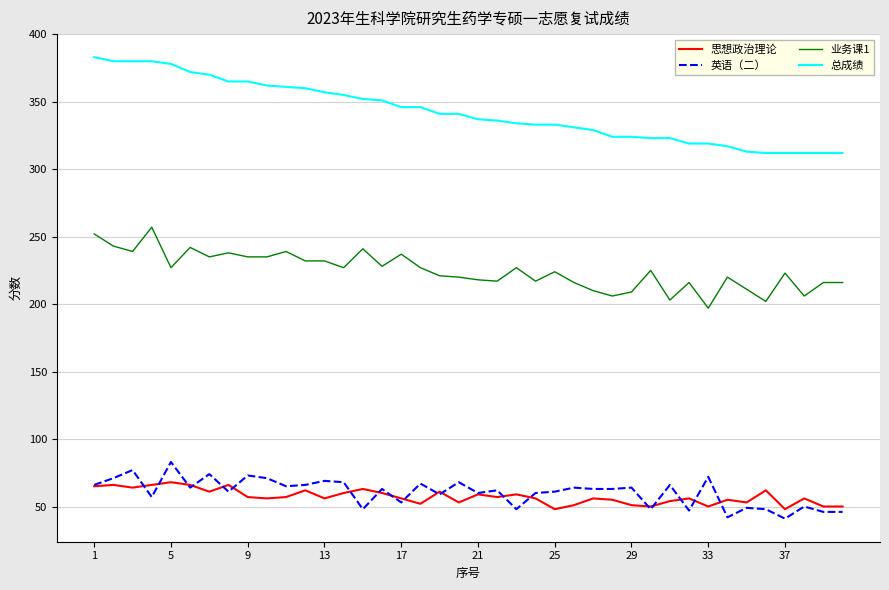

Which series has the widest spread of values?

总成绩